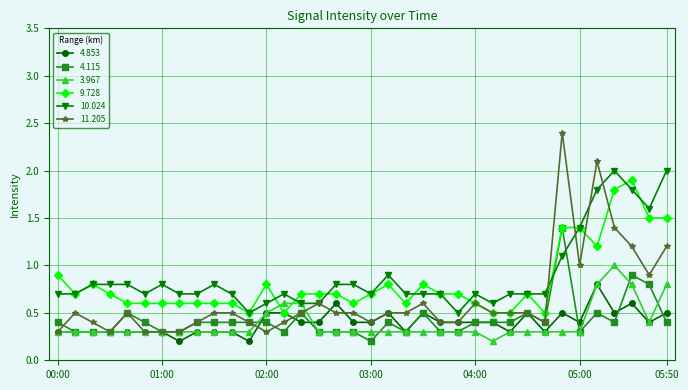

What is the value of the 3.967 point at the 8th from the left?

0.3